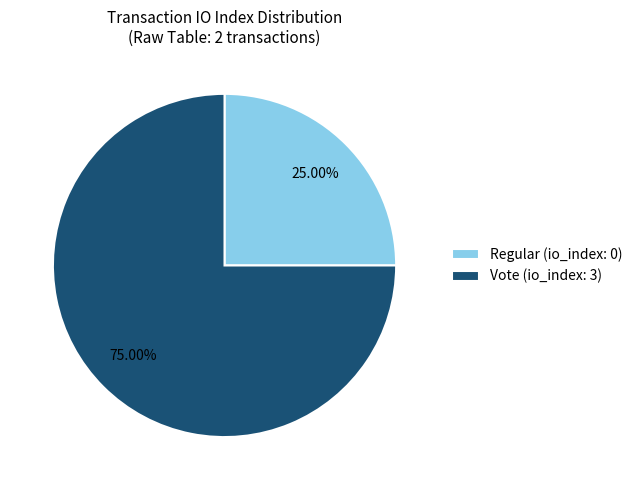

Is Regular (io_index: 0) the majority of the pie?

No